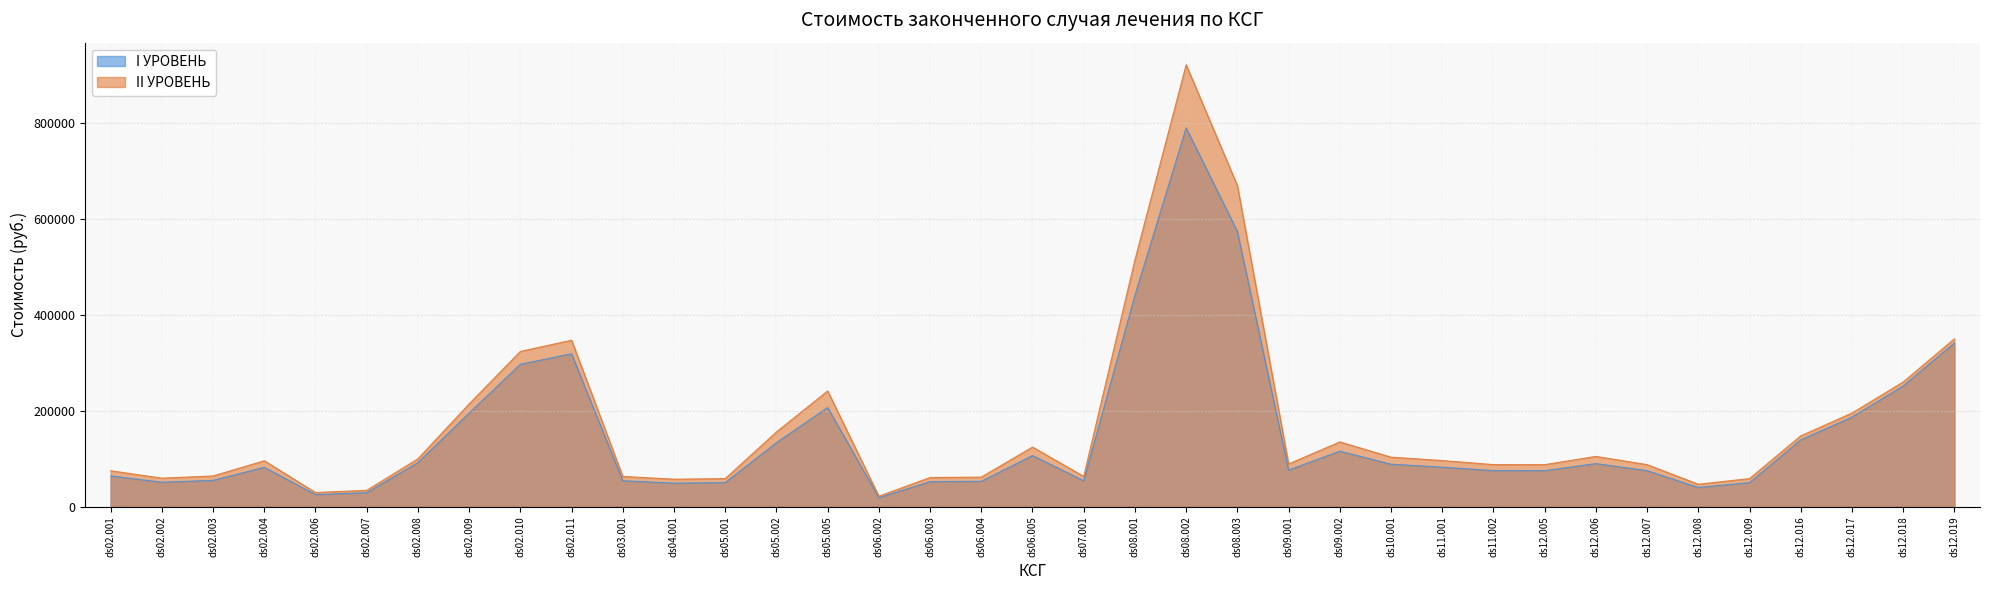

Reading right to left, what are all the values shown in this chart?

I УРОВЕНЬ: ds12.019=341128.0	ds12.018=251621.6	ds12.017=186727.1	ds12.016=139424.0	ds12.009=50438.6	ds12.008=40350.9	ds12.007=75269.9	ds12.006=90013.5	ds12.005=75269.9	ds11.002=75380.8	ds11.001=82586.3	ds10.001=88683.2	ds09.002=115842.5	ds09.001=76489.3	ds08.003=573115.5	ds08.002=788726.7	ds08.001=440644.9	ds07.001=54318.5	ds06.005=106752.4	ds06.004=53128.2	ds06.003=52403.9	ds06.002=19059.9	ds05.005=206742.8	ds05.002=133579.1	ds05.001=50438.6	ds04.001=49330.1	ds03.001=54318.5	ds02.011=318610.2	ds02.010=296704.8	ds02.009=195219.2	ds02.008=92182.8	ds02.007=29487.2	ds02.006=25607.3	ds02.004=82253.7	ds02.003=55094.5	ds02.002=51214.6	ds02.001=64406.2
II УРОВЕНЬ: ds12.019=349709.5	ds12.018=259949.8	ds12.017=195233.4	ds12.016=147782.9	ds12.009=58845.0	ds12.008=47076.0	ds12.007=87814.9	ds12.006=105015.8	ds12.005=87814.9	ds11.002=87944.2	ds11.001=96350.7	ds10.001=103463.8	ds09.002=135149.6	ds09.001=89237.5	ds08.003=668634.8	ds08.002=920181.1	ds08.001=514085.7	ds07.001=63371.6	ds06.005=124441.9	ds06.004=61933.9	ds06.003=61033.1	ds06.002=22210.3	ds05.005=241200.0	ds05.002=155842.3	ds05.001=58845.0	ds04.001=57551.7	ds03.001=63371.6	ds02.011=346869.2	ds02.010=323455.0	ds02.009=214232.0	ds02.008=99992.6	ds02.007=34401.7	ds02.006=29875.2	ds02.004=95962.7	ds02.003=64276.9	ds02.002=59750.3	ds02.001=75140.6